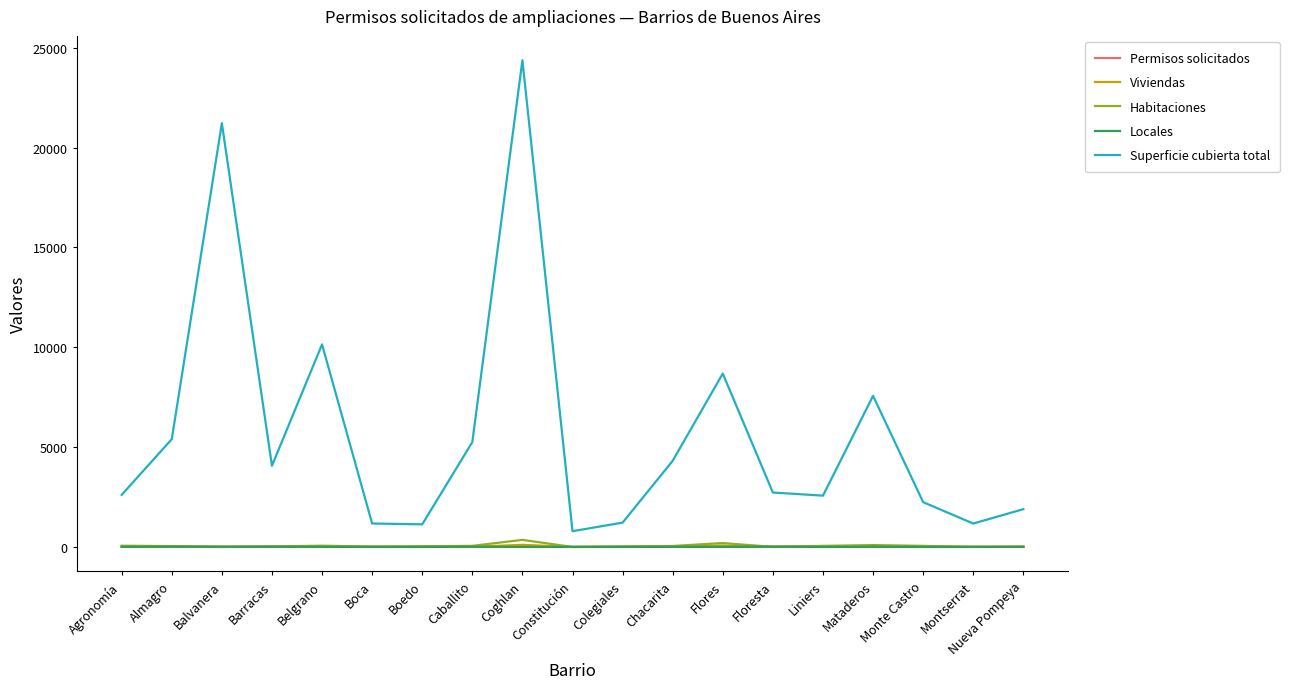

How many categories are shown in the chart?

19